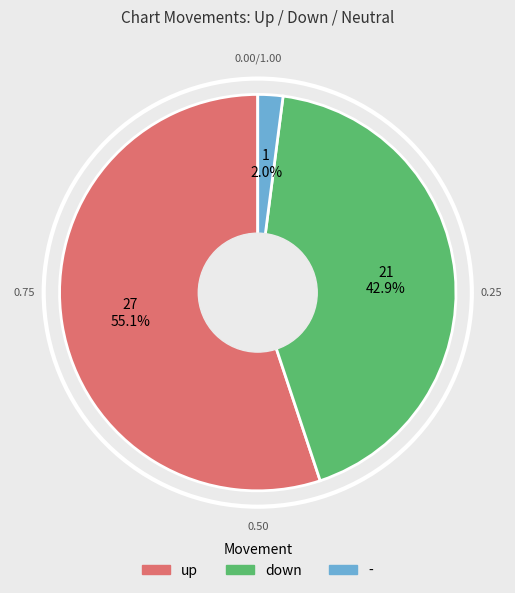

Rank the categories by value from lowest to highest.

-, down, up